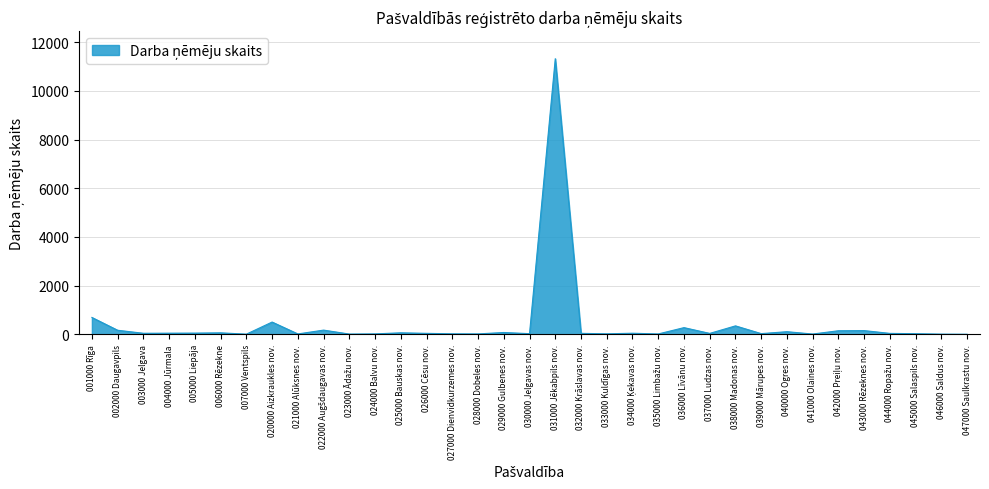

At which label does the data first exceed 41?

001000 Rīga